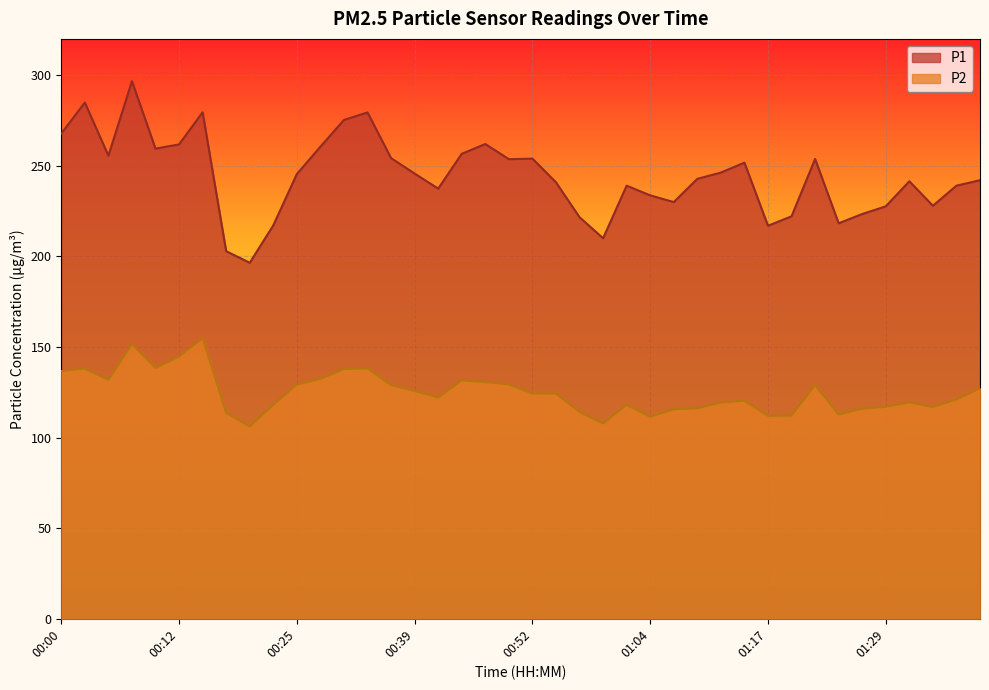

List the series in order of their overall mean, highest first.

P1, P2